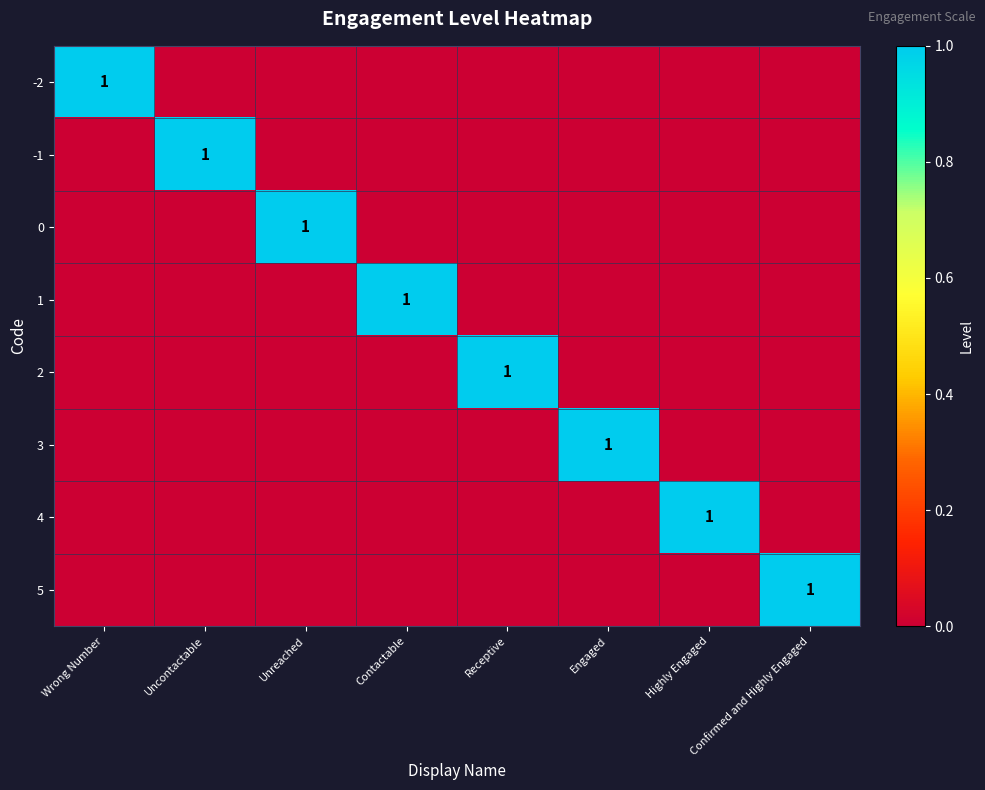

The value of -2 at Wrong Number is 1. True or false?

True